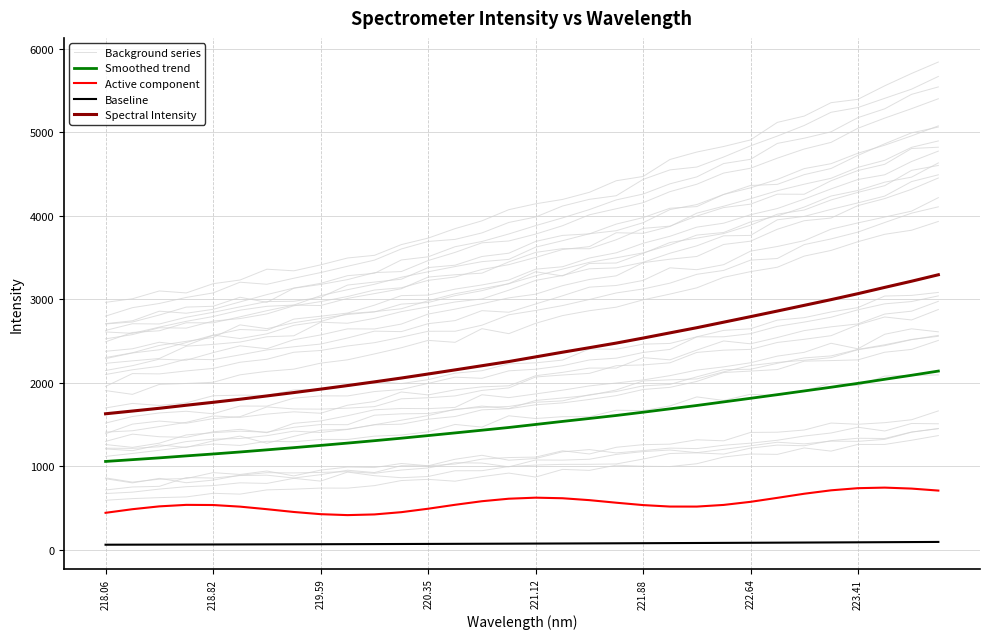

How many interior local valleys does the Active component series have?

2